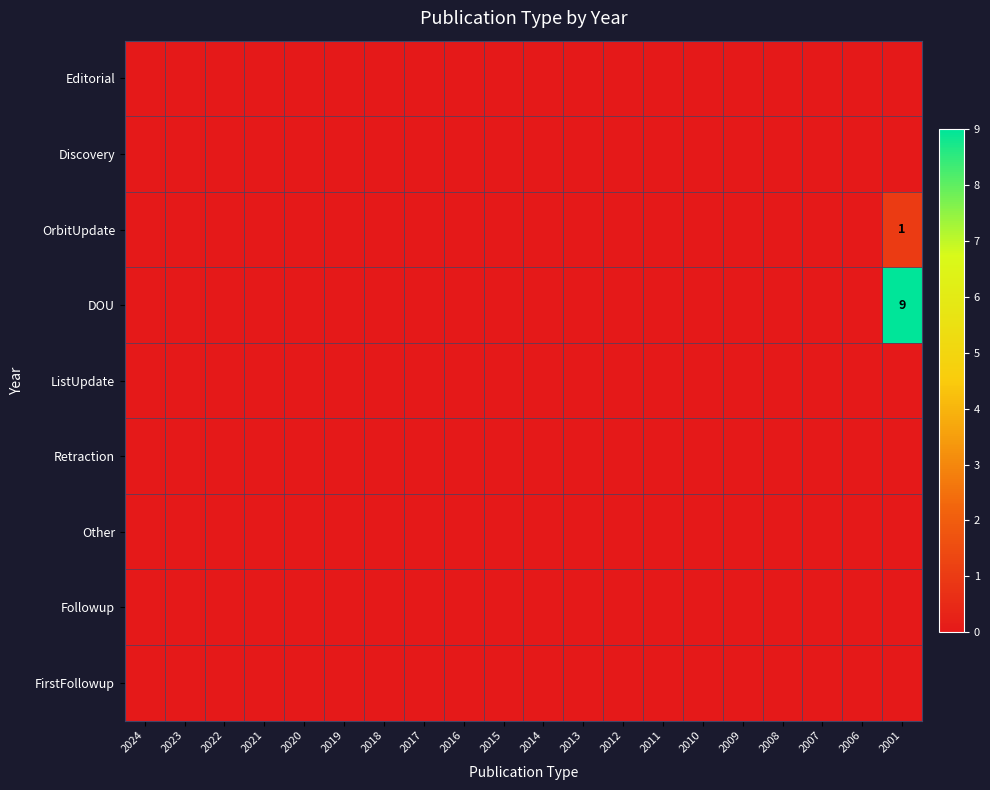

List the series in order of their peak value, lowest first.

Editorial, Discovery, ListUpdate, Retraction, Other, Followup, FirstFollowup, OrbitUpdate, DOU